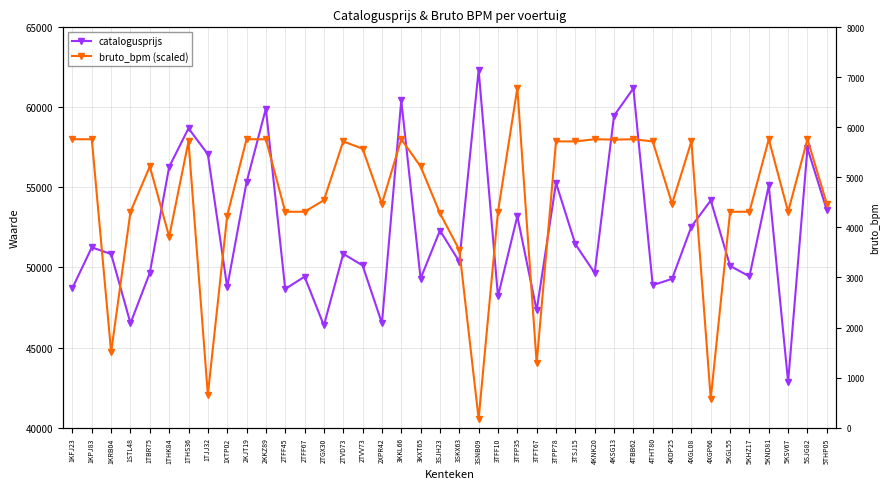

What position from the right is 1TBR75?

36